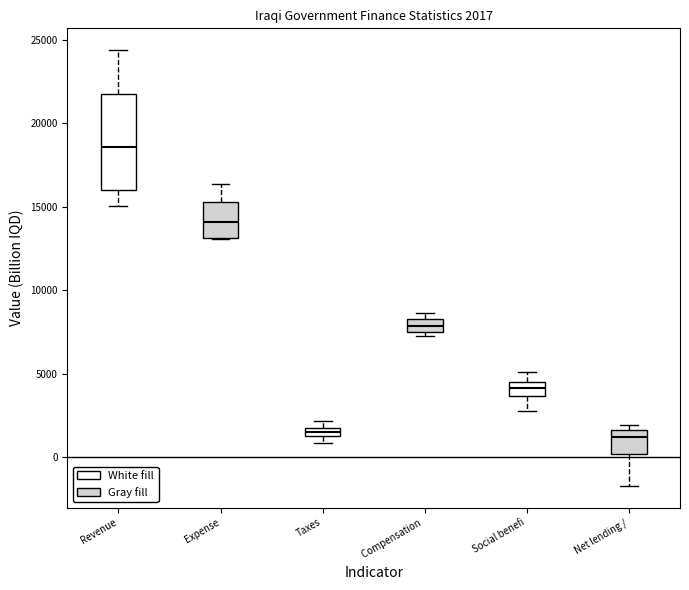

Which box's median line is the highest?

Revenue